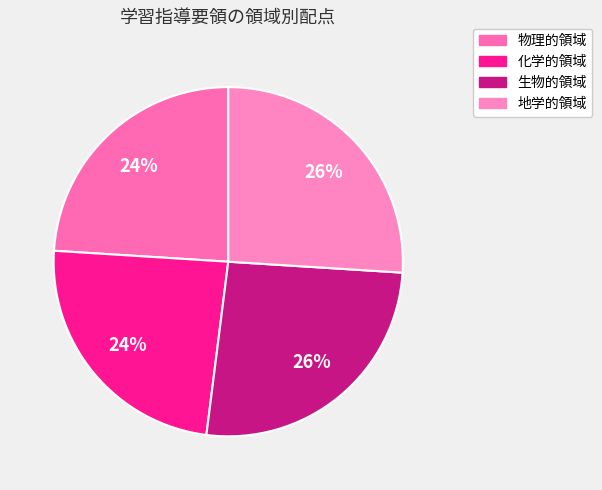

To the nearest percent, what is the combined percentage of 化学的領域 and 地学的領域?

50%